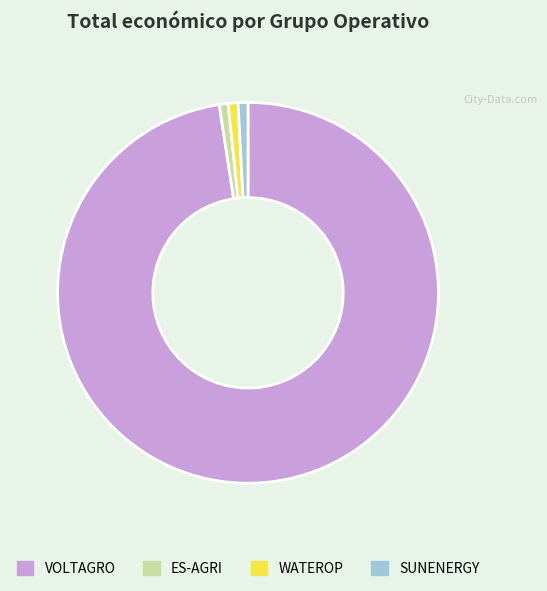

The ES-AGRI slice represents 11% of the pie. True or false?

False